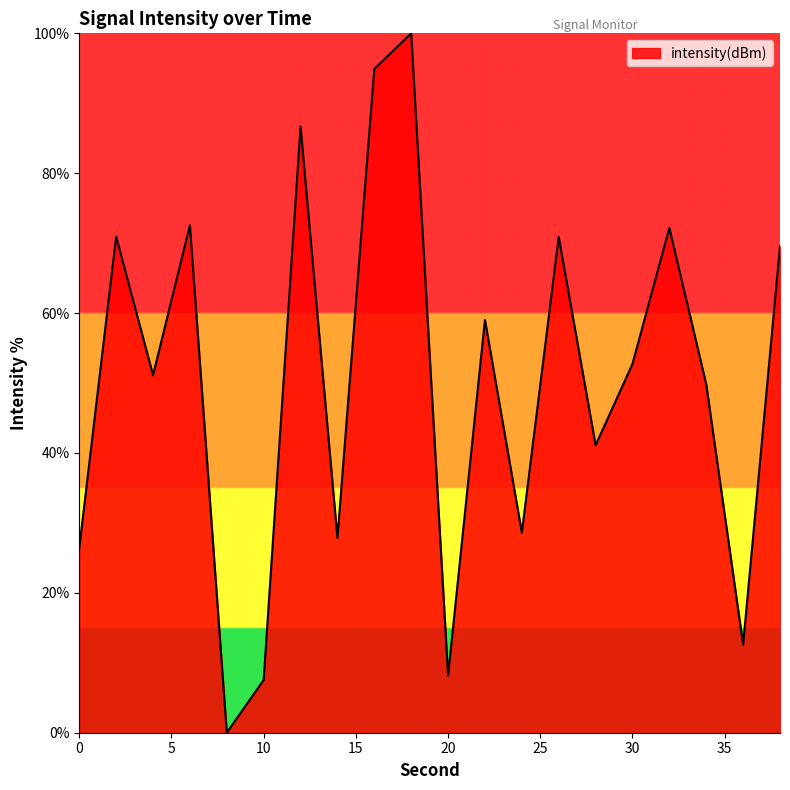

What is the difference between the maximum and minimum values?

100.0